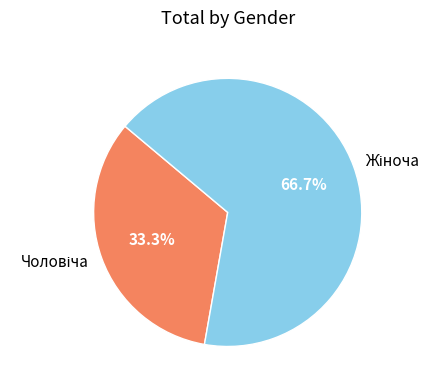

Does any single category account for the majority?

Yes